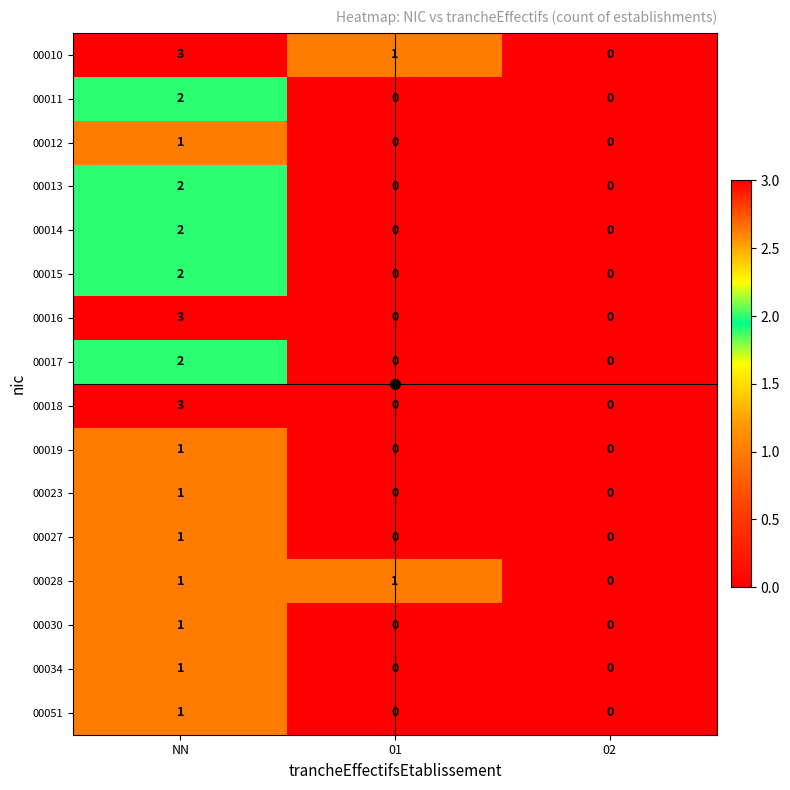

The value of 00012 at NN is 1. True or false?

True